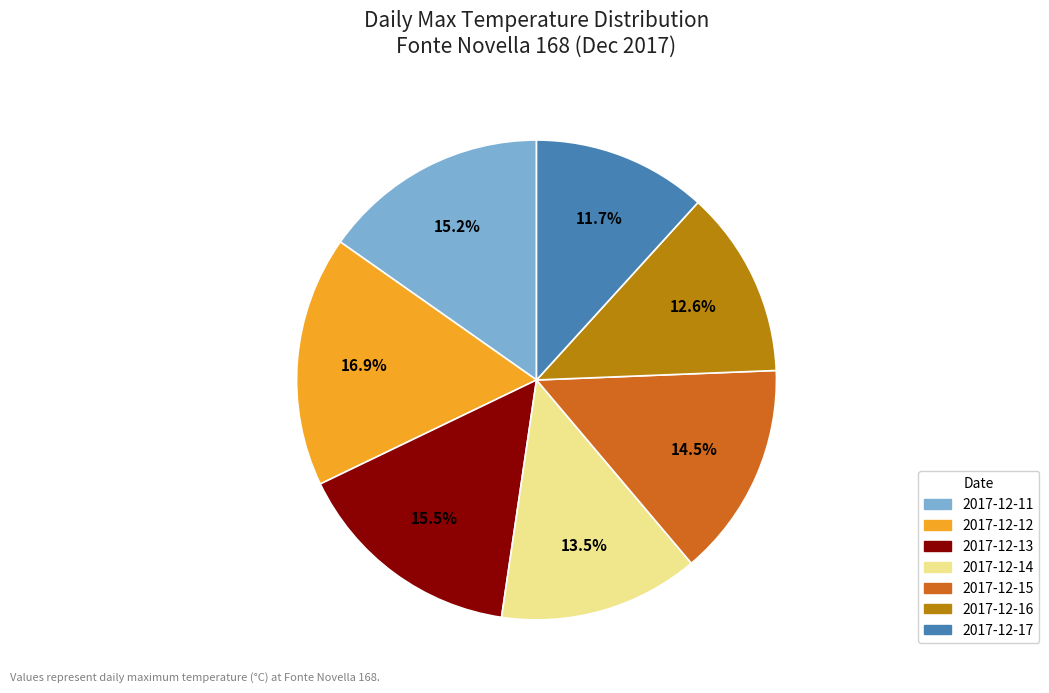

Which slice is the smallest?

2017-12-17